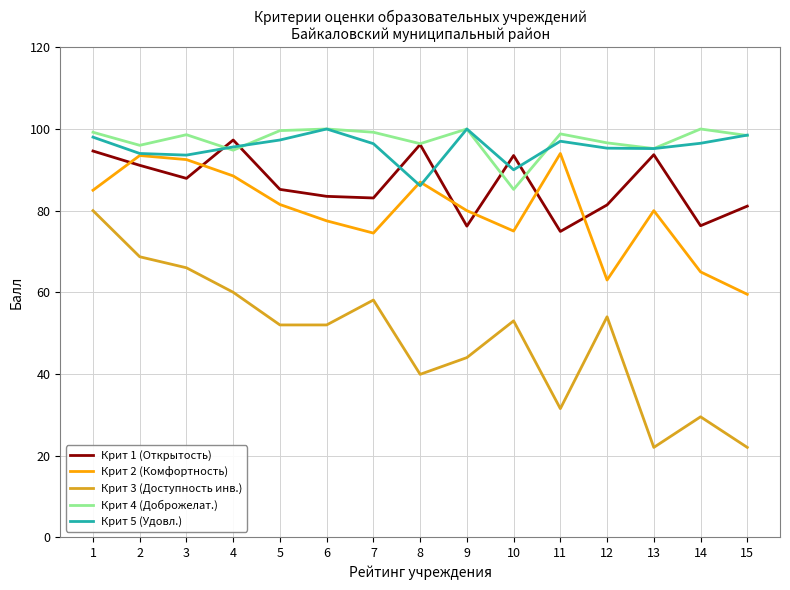

Does the chart have visible grid lines?

Yes